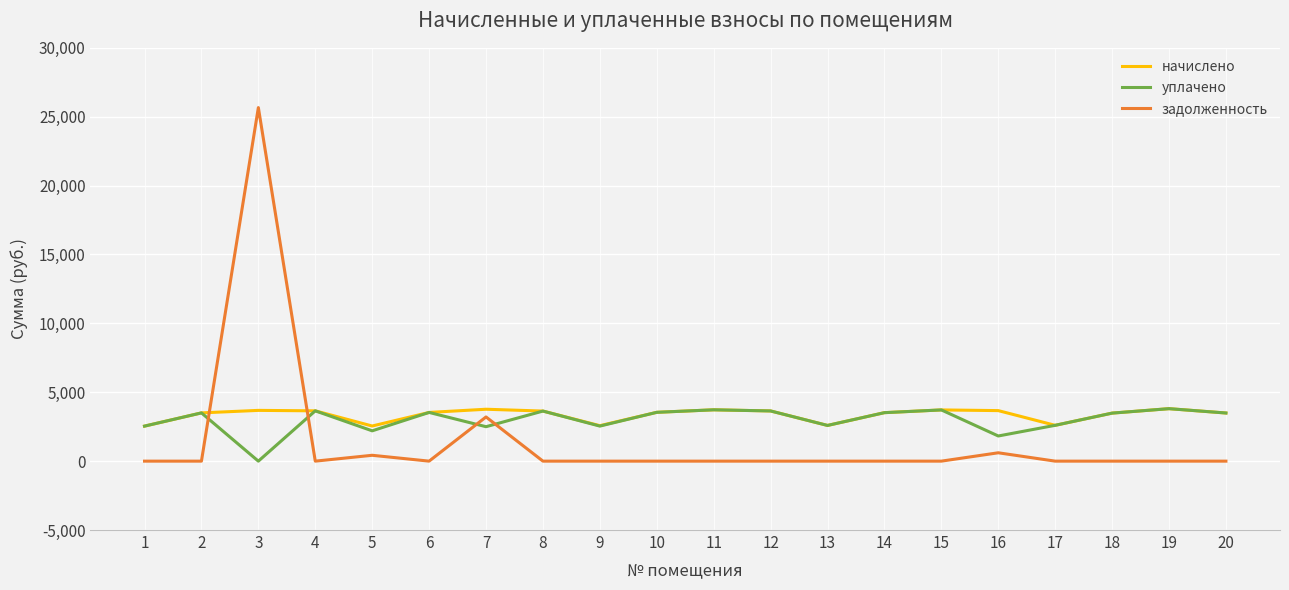

What is the difference between the maximum and minimum values in the задолженность series?

25662.6